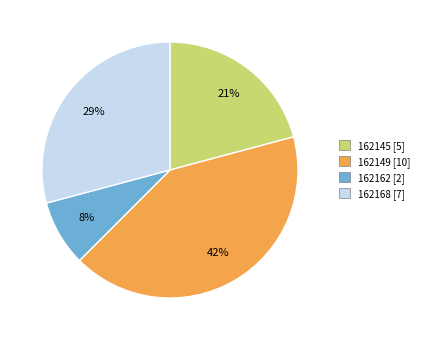

Which category has the biggest portion of the pie?

162149